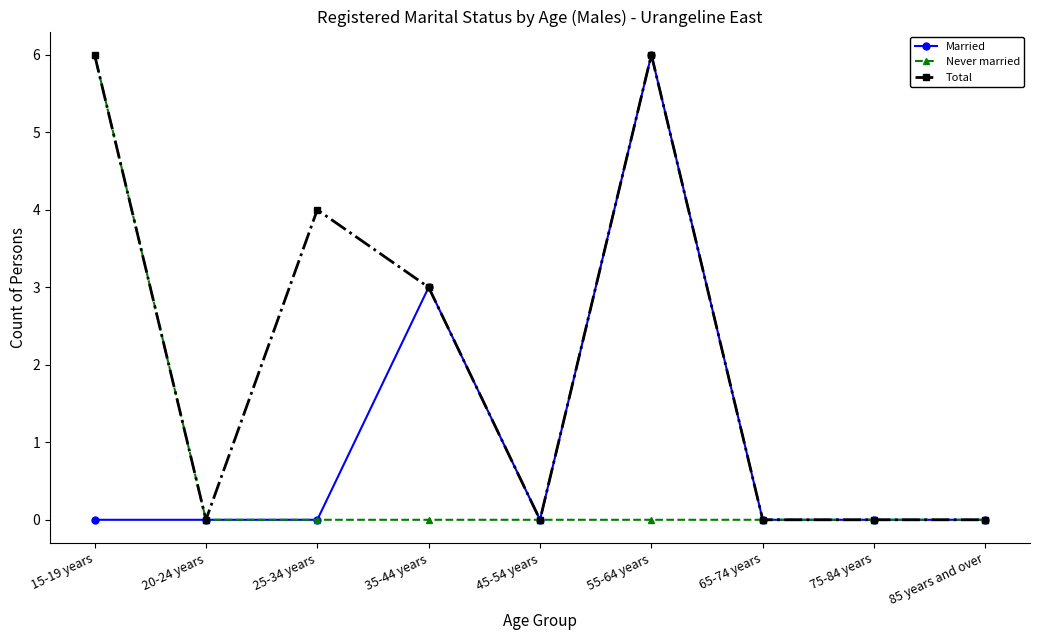

True or false: Never married has a value of 3 at 25-34 years.

False